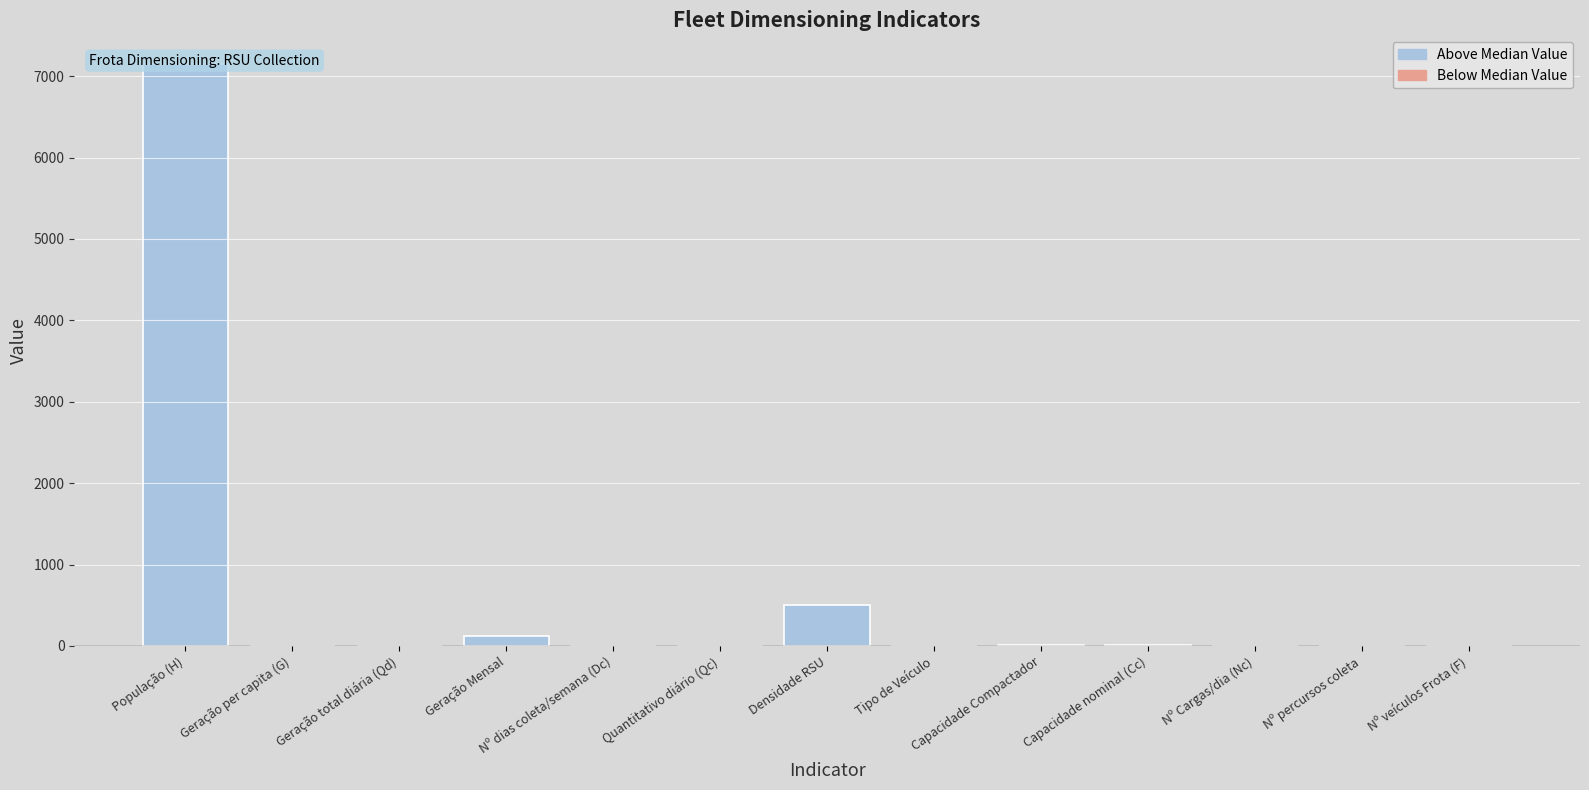

What is the sum of all values?

7811.6